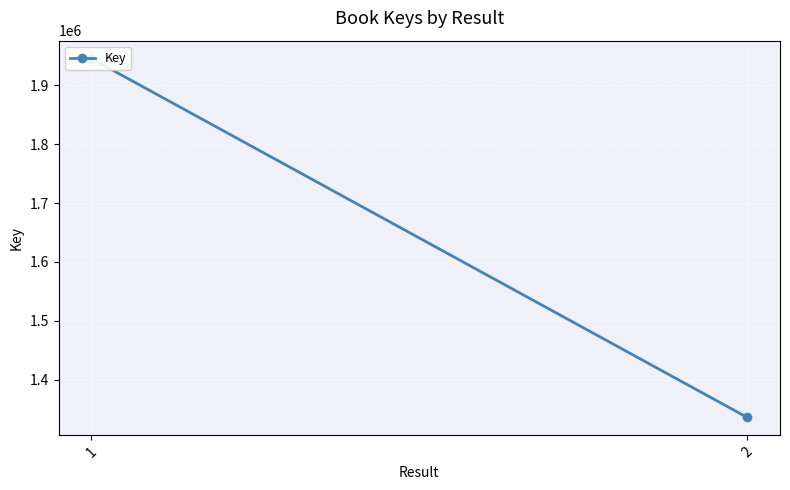

Reading left to right, list all the values displayed in this chart.

1=1945473	2=1335659